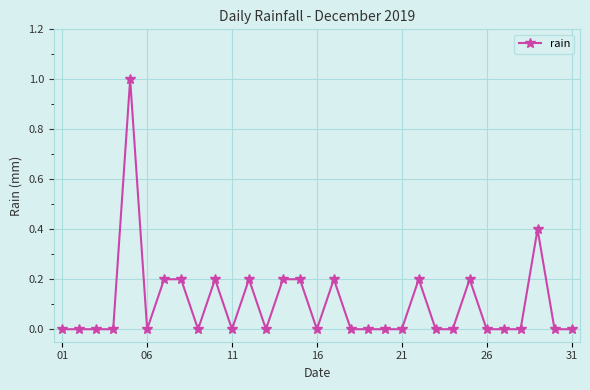

What is the greatest value displayed?

1.0